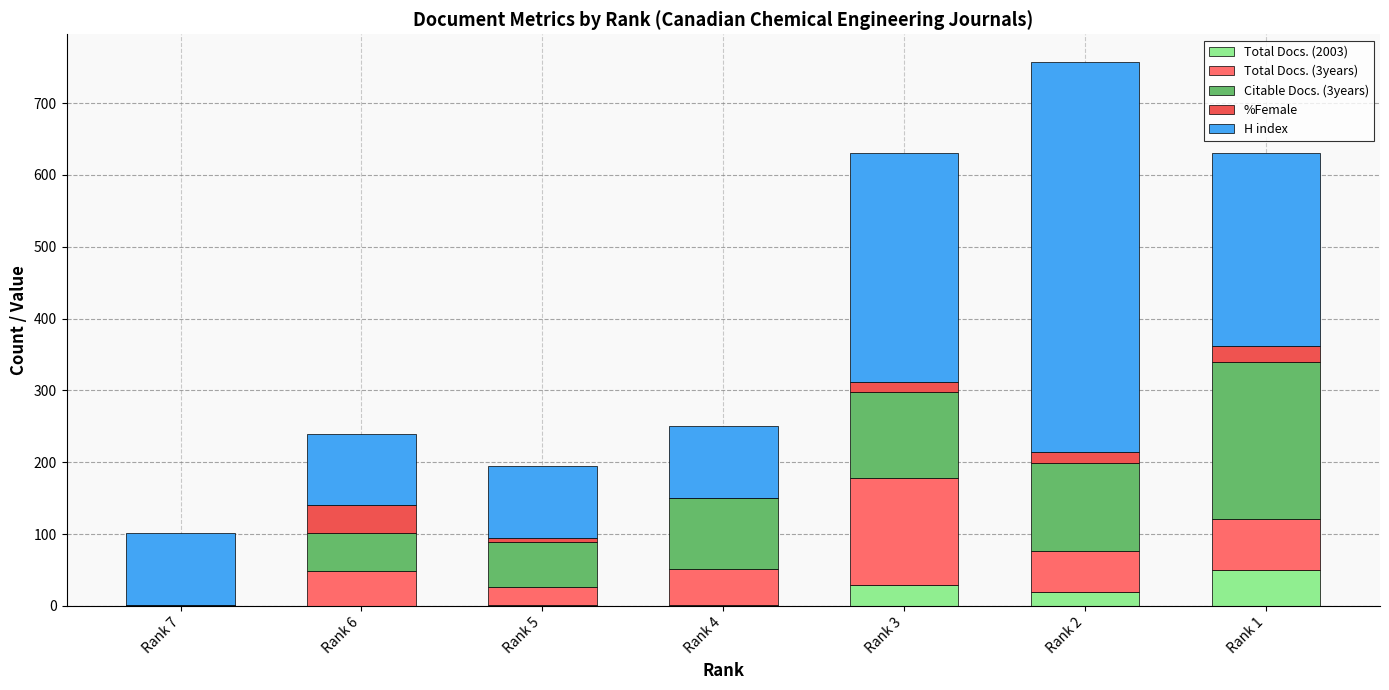

Between Rank 7 and Rank 3, which is larger?

Rank 3